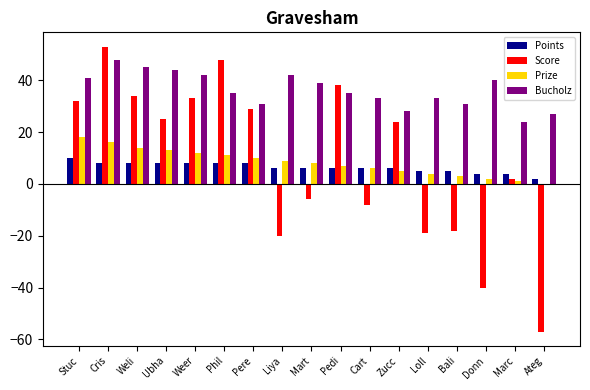

Which category has the highest value in the Bucholz series?

Cris